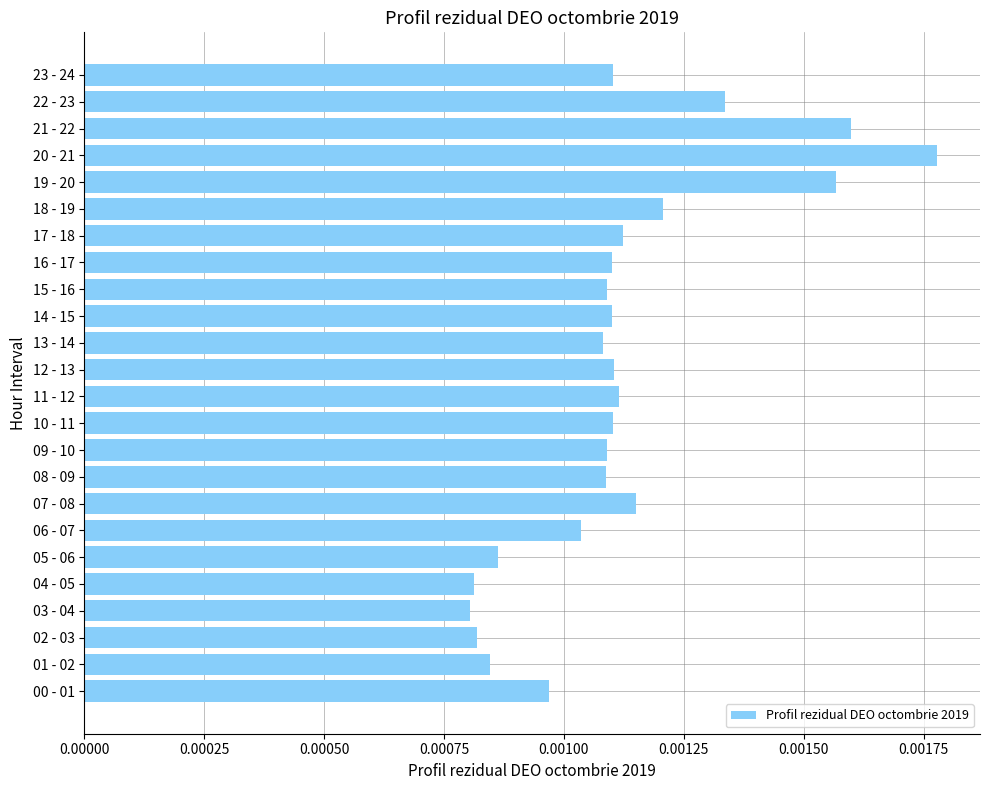

How many values are between 0 and 1?

24